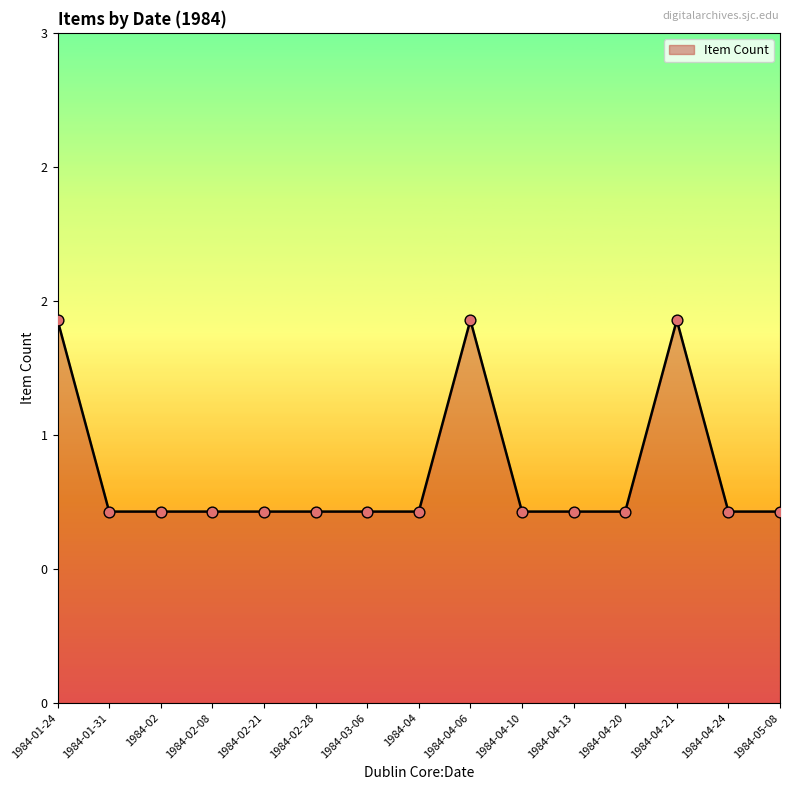

Is this an area chart (filled region under the line)?

Yes